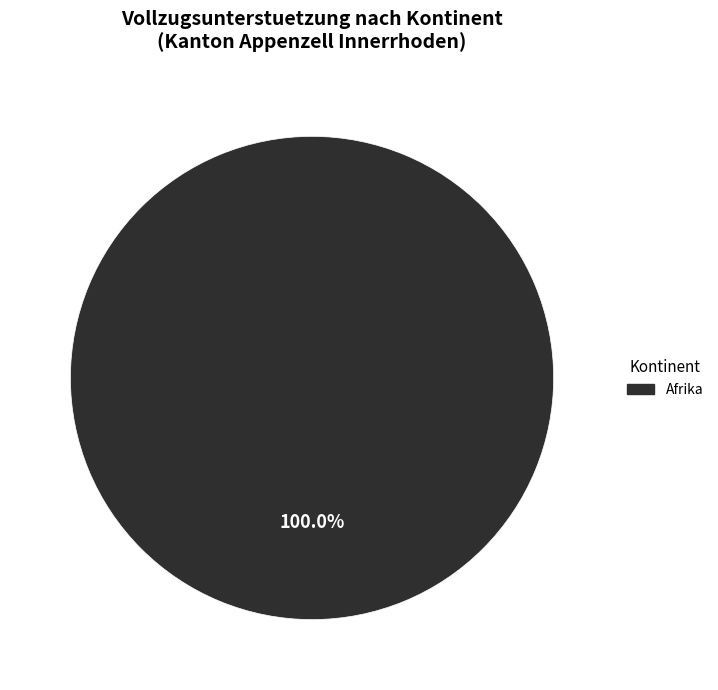

Does any single category account for the majority?

Yes